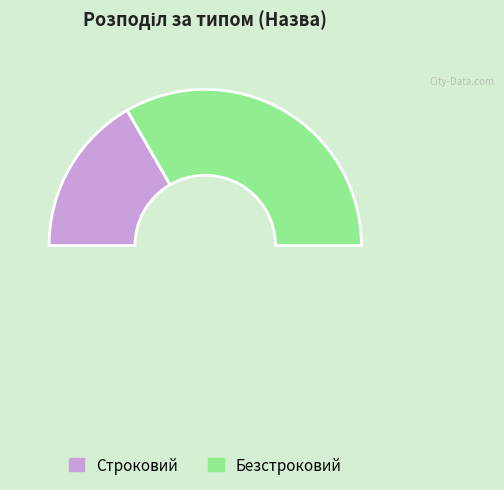

What is the largest slice in the pie chart?

Безстроковий